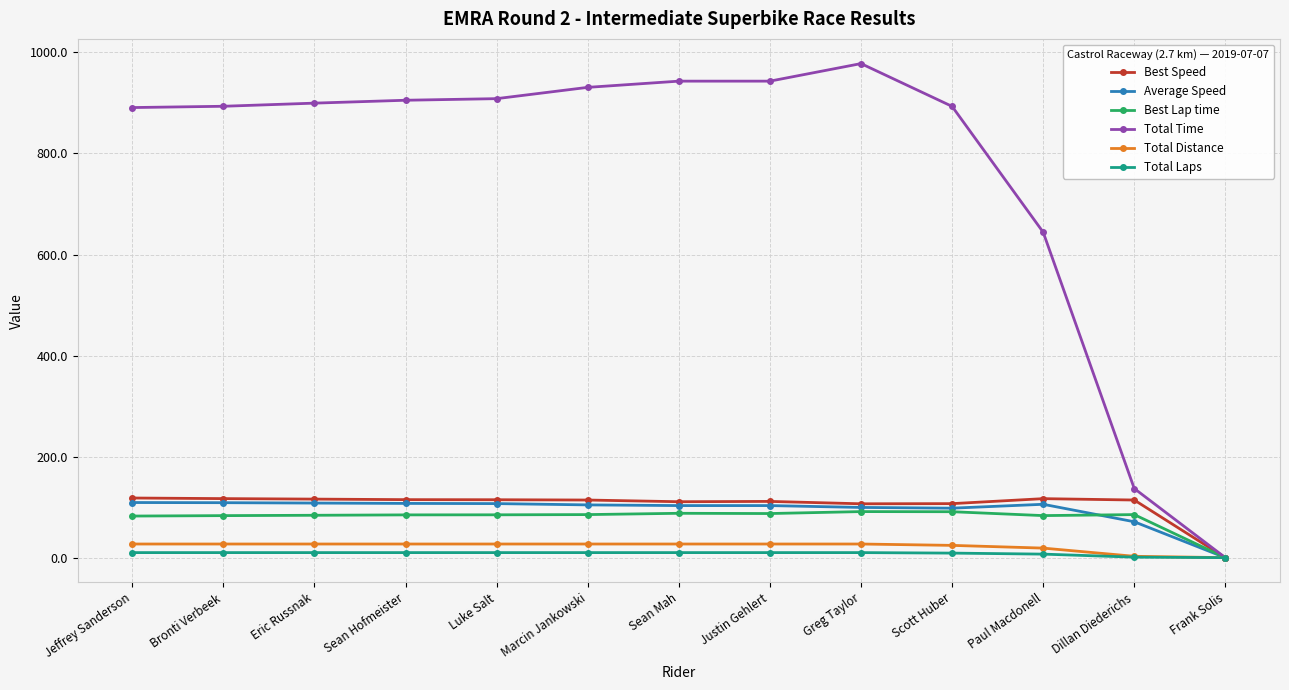

Which series changed the most between Sean Mah and Paul Macdonell?

Total Time